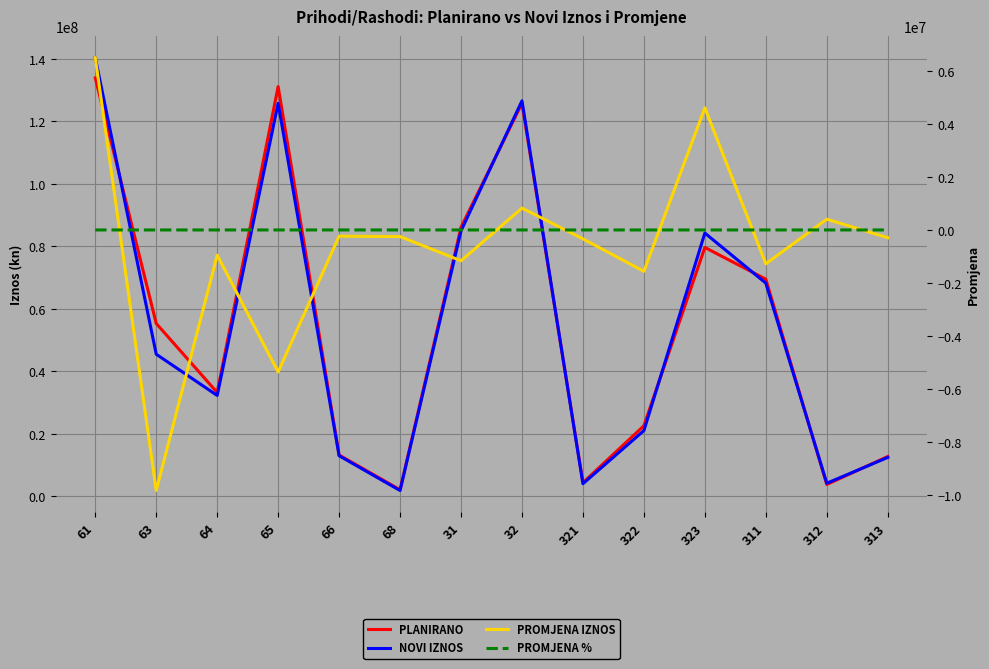

What are all the series names shown in the legend?

PLANIRANO, NOVI IZNOS, PROMJENA IZNOS, PROMJENA %